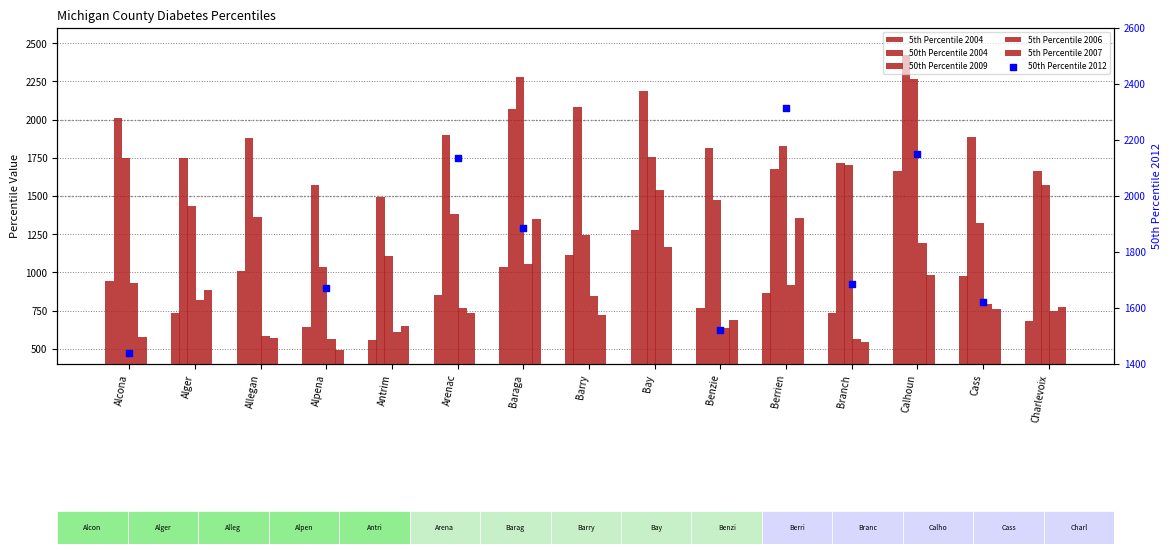

Which series has the widest spread of Y values?

50th Percentile 2012